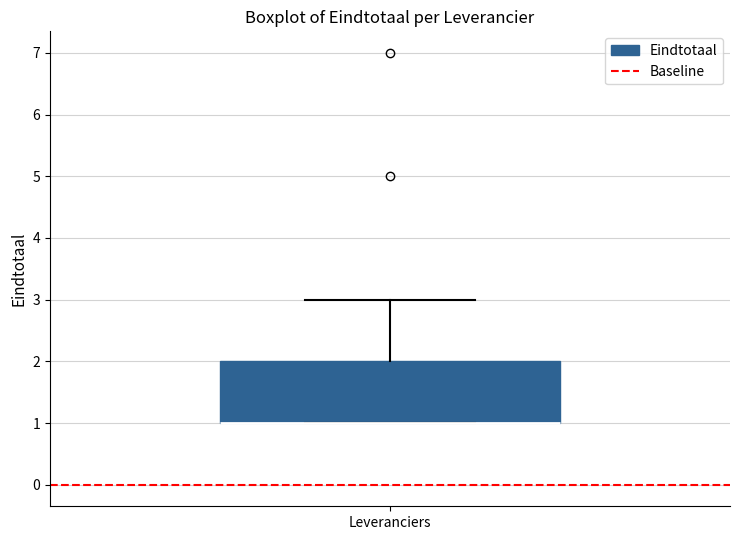

Where is the upper edge of the box for Leveranciers on the y-axis? The values are not printed on the chart, so give them approximately, as read against the axis.

2